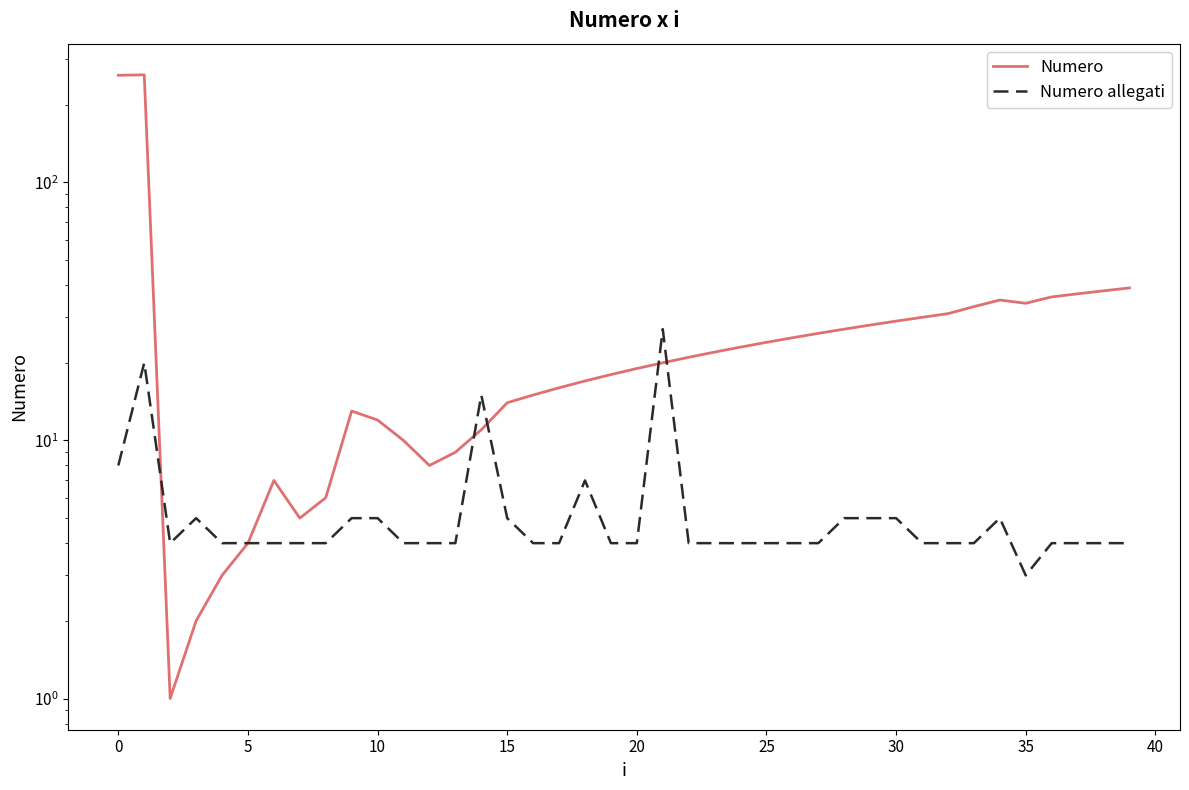

After their last crossing, which series has the higher values: Numero or Numero allegati?

Numero